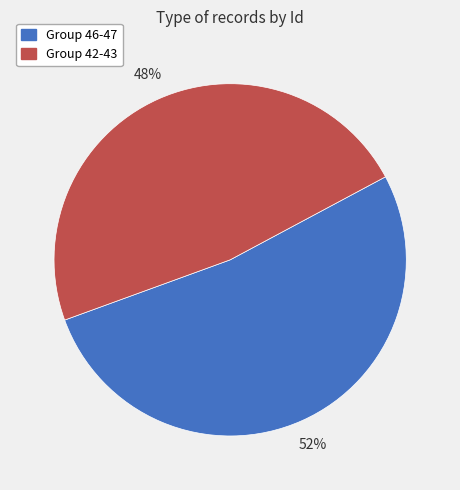

What is the largest slice in the pie chart?

Group 46-47